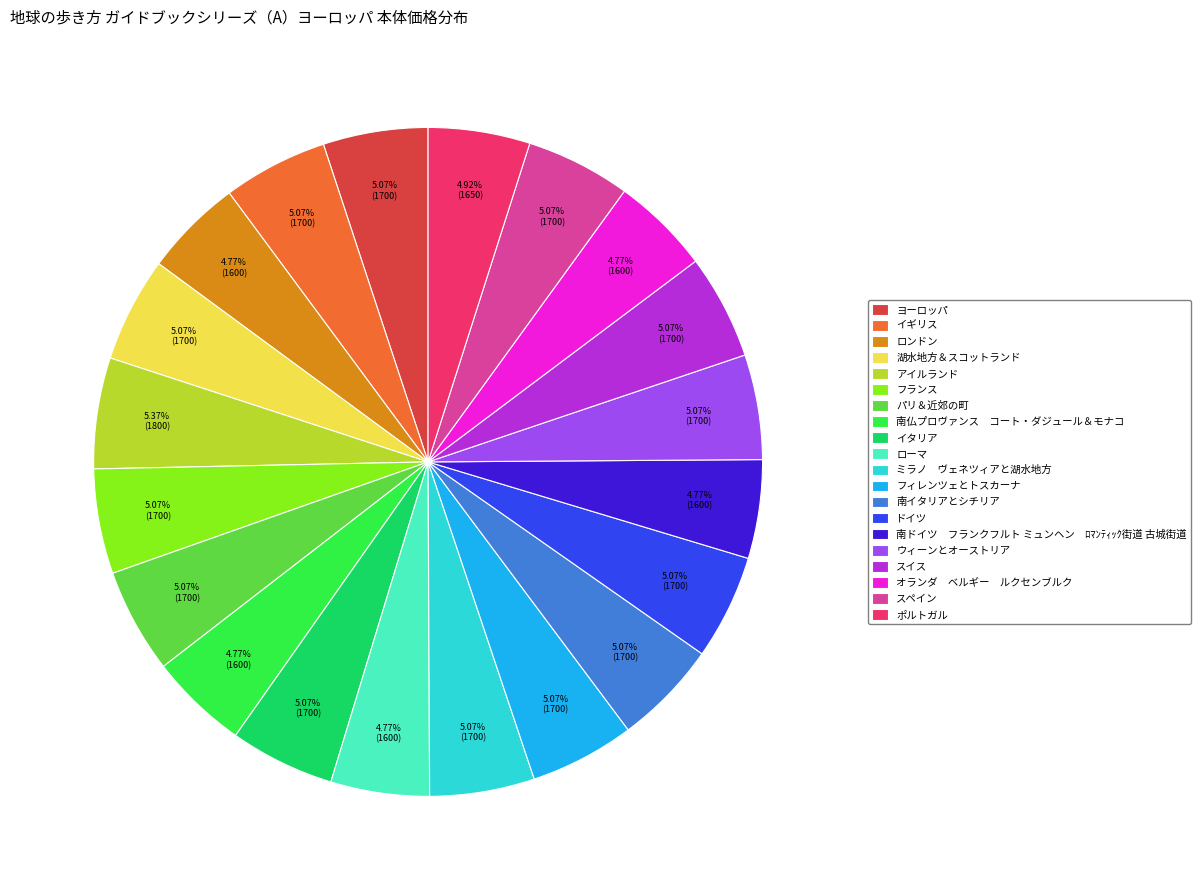

To the nearest percent, what is the difference between the largest and smallest slice percentages?

1%